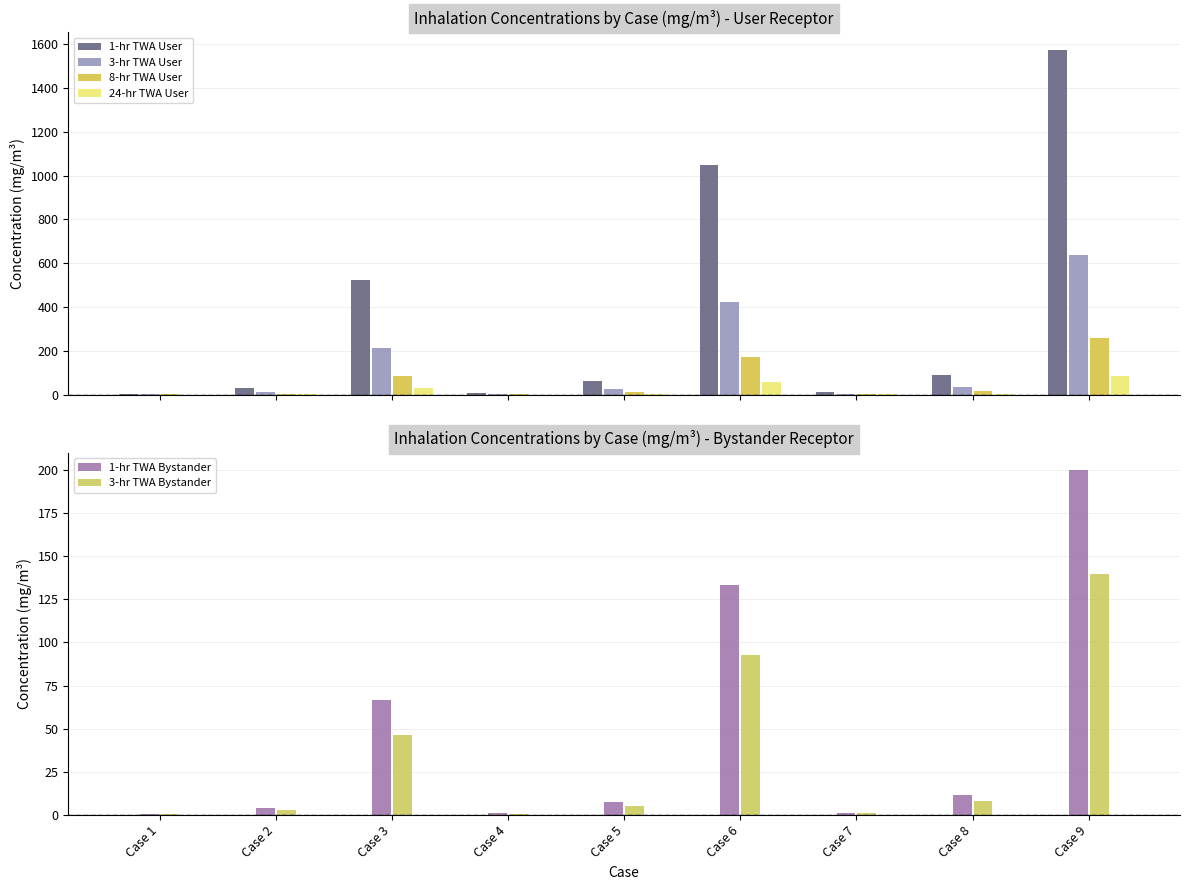

The value of 1-hr TWA Bystander at Case 6 is 91.5. True or false?

False